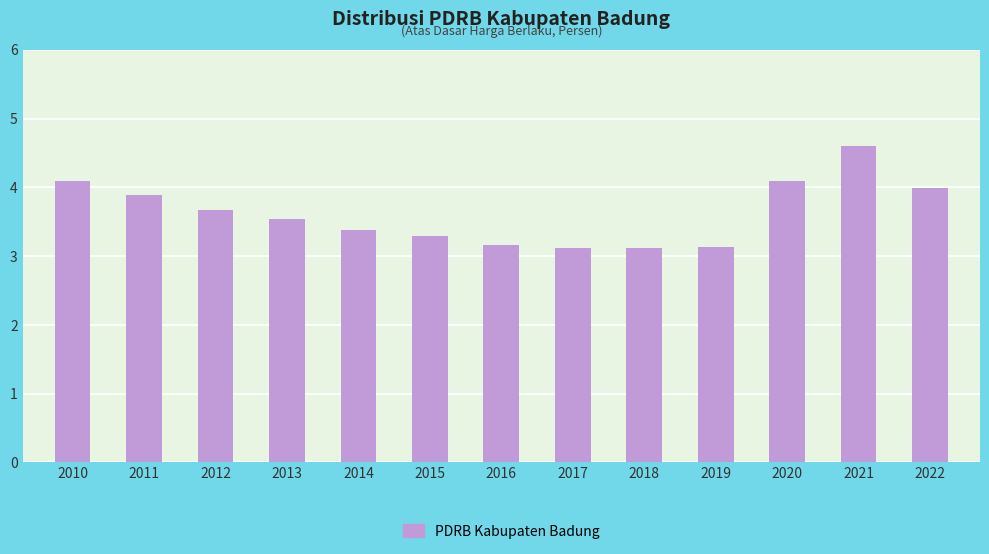

Does the chart contain any negative values?

No